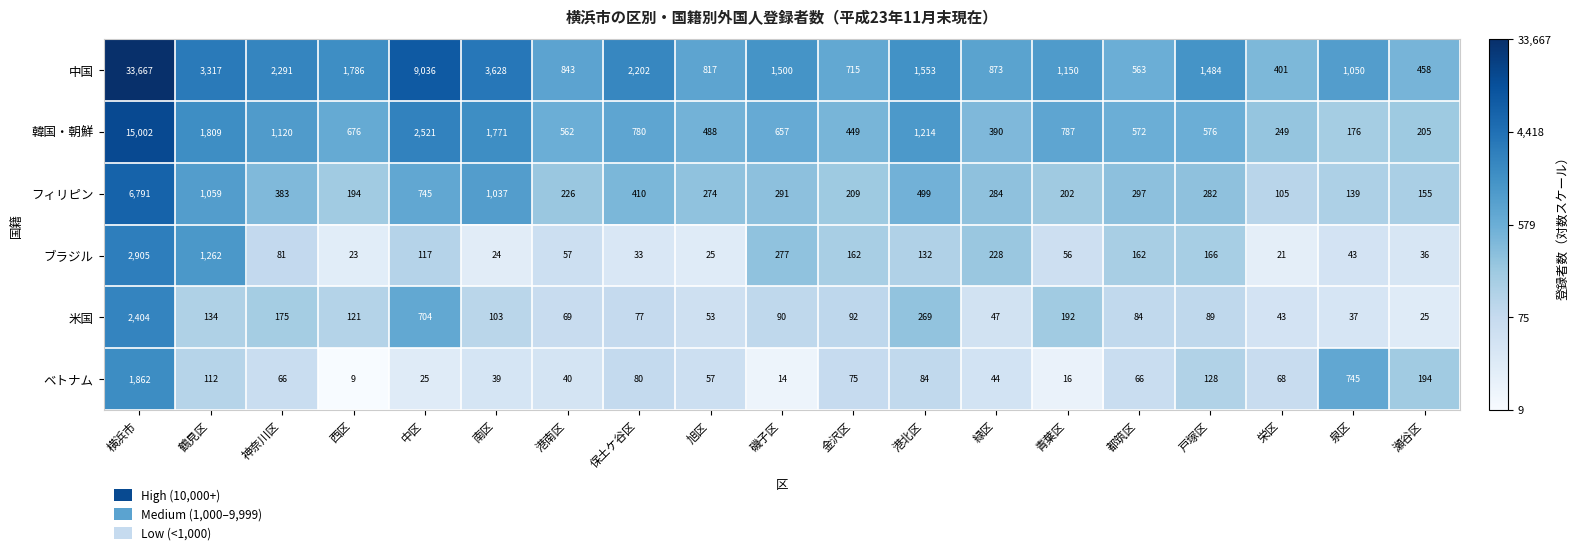

What is the minimum value shown in the chart?

9